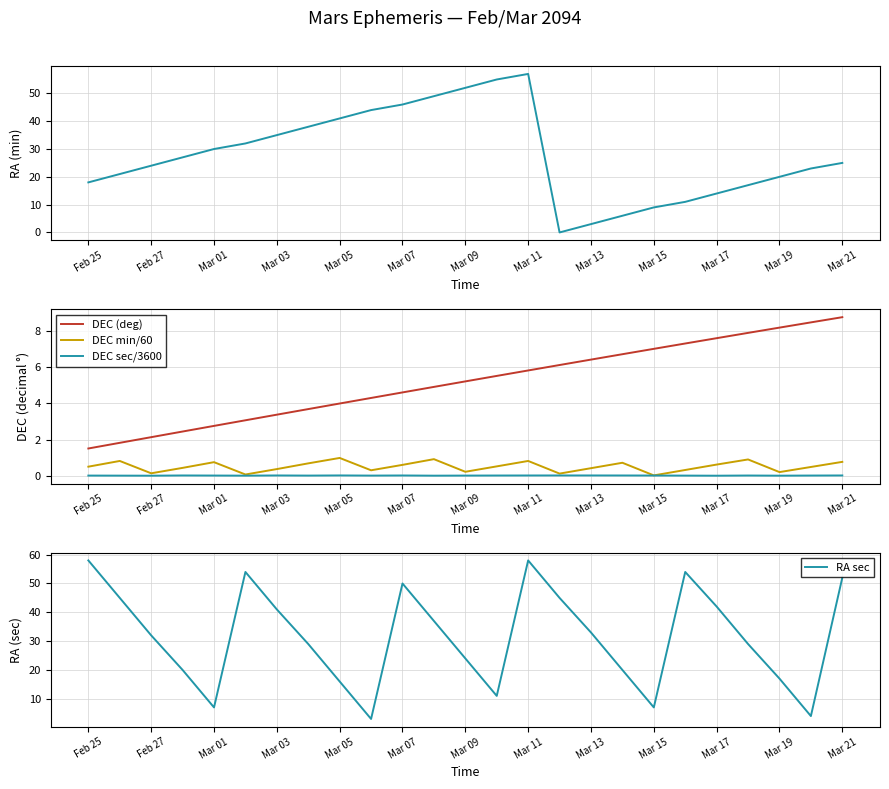

True or false: DEC sec/3600 and DEC (deg) cross at least once.

False